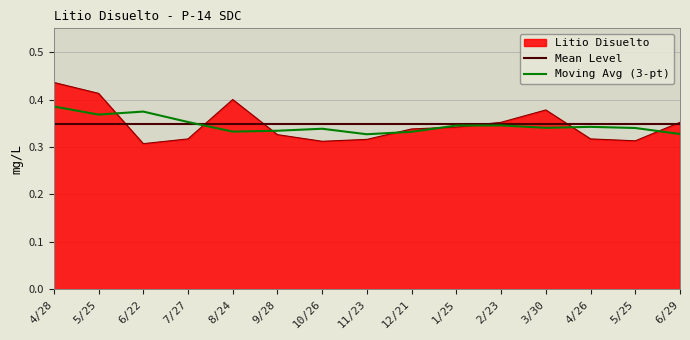

What is the difference between the second highest and minimum values?

0.1